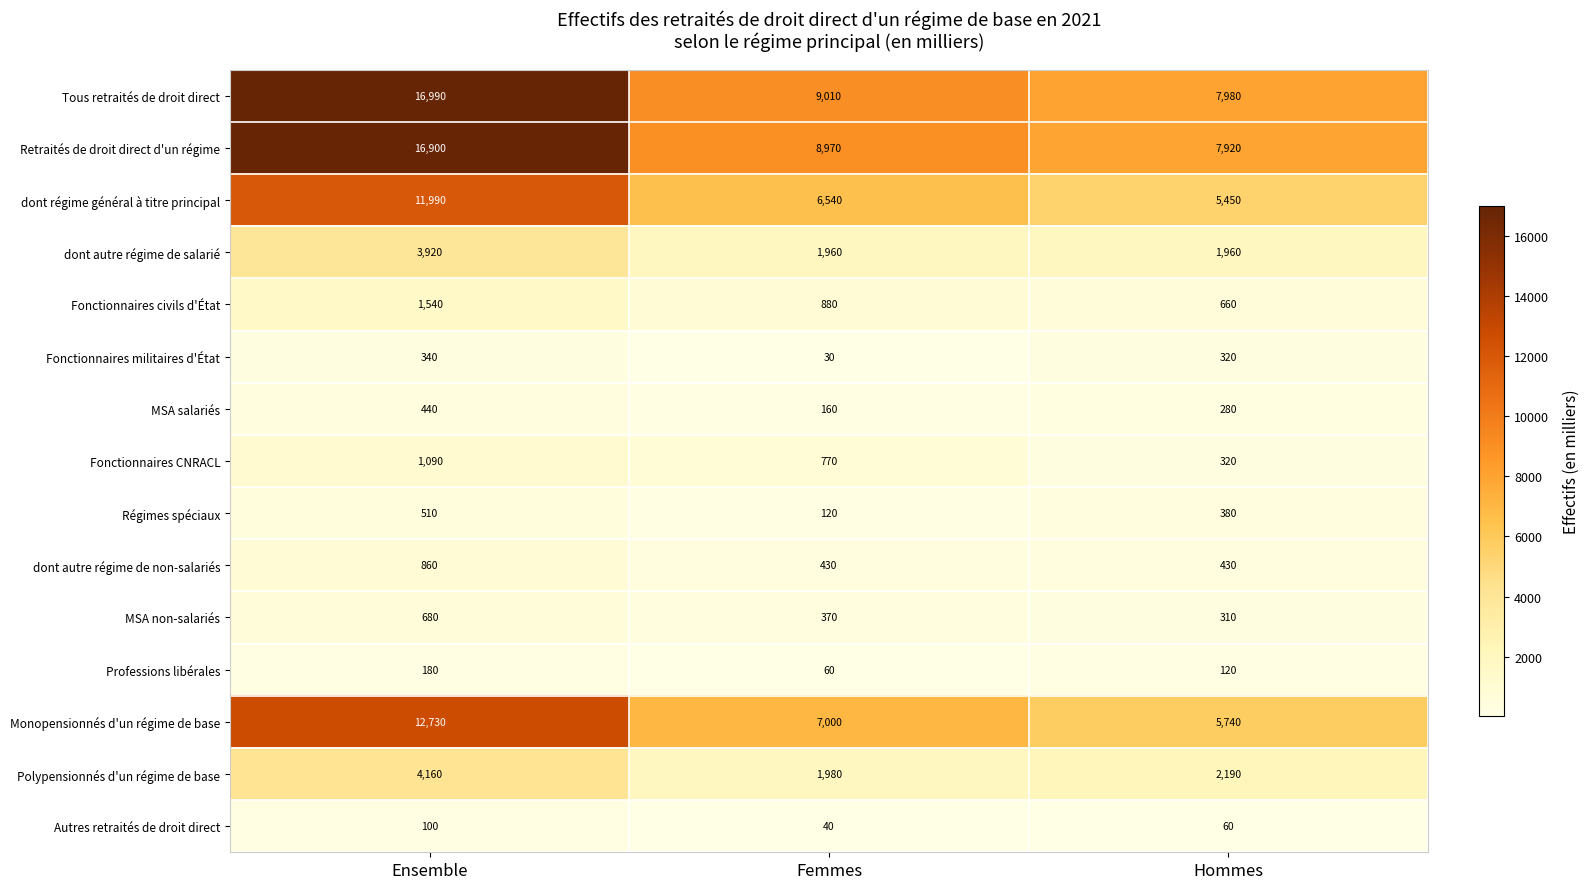

Rank the series by their maximum value, from lowest to highest.

Autres retraités de droit direct, Professions libérales, Fonctionnaires militaires d'État, MSA salariés, Régimes spéciaux, MSA non-salariés, dont autre régime de non-salariés, Fonctionnaires CNRACL, Fonctionnaires civils d'État, dont autre régime de salarié, Polypensionnés d'un régime de base, dont régime général à titre principal, Monopensionnés d'un régime de base, Retraités de droit direct d'un régime, Tous retraités de droit direct